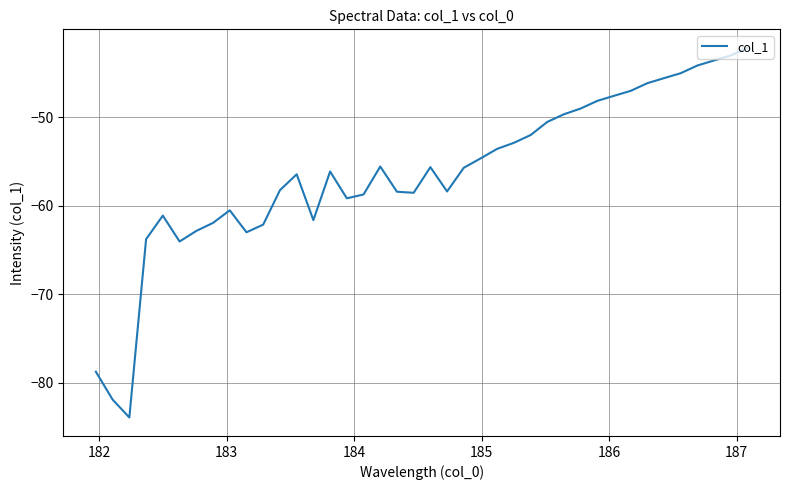

What is the sum of all values?

-2250.6